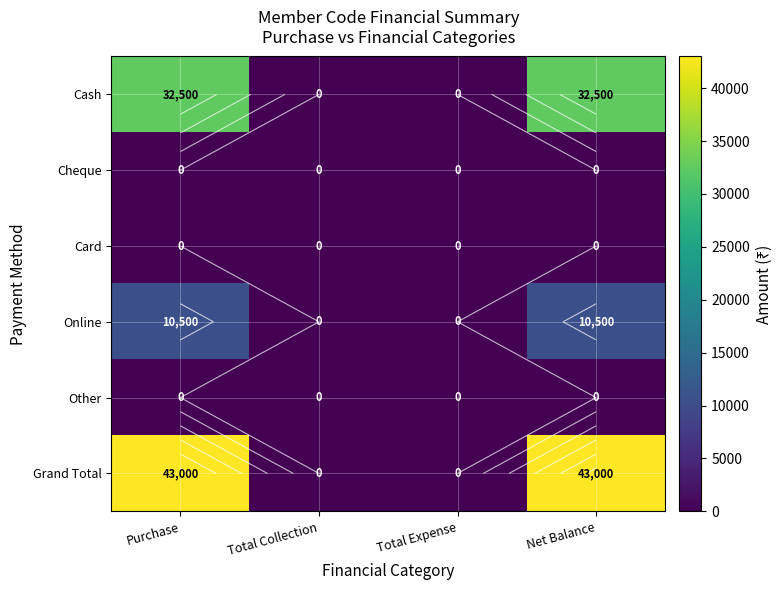

True or false: Cash has a value of 0 at Total Collection.

True